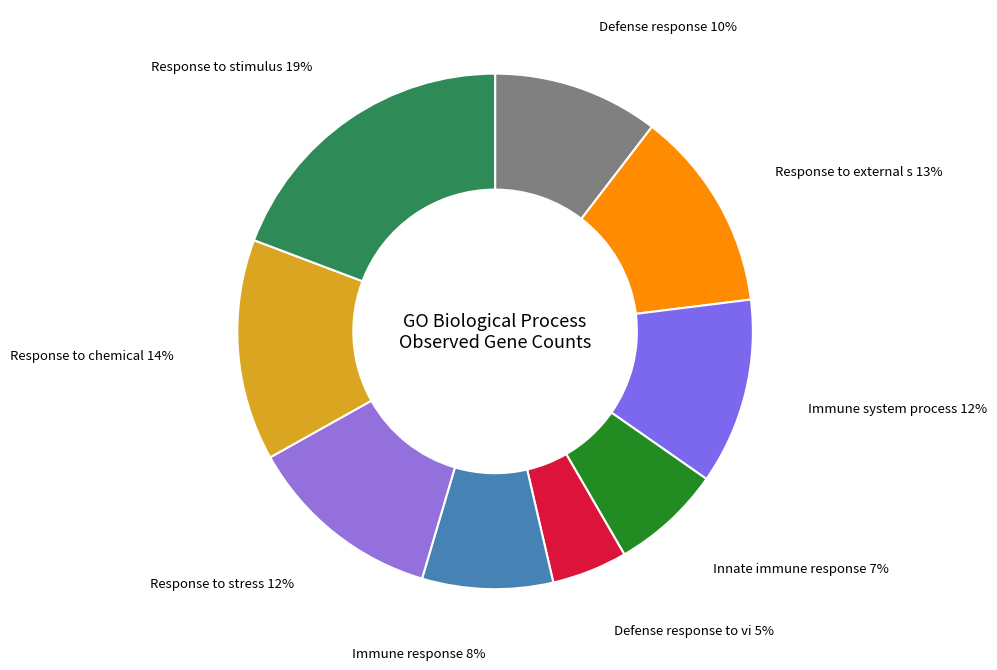

How many segments does this pie chart have?

9